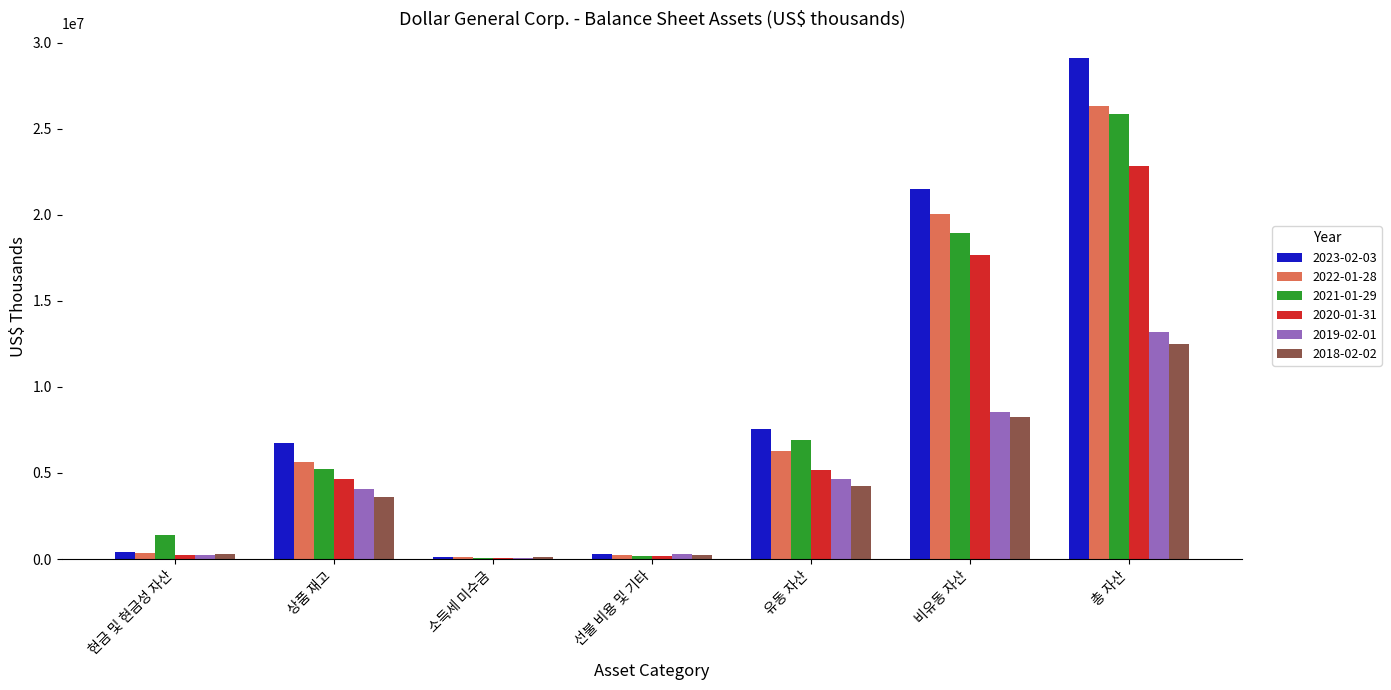

Is the value of 2019-02-01 at 총 자산 greater than the value of 2021-01-29 at 상품 재고?

Yes